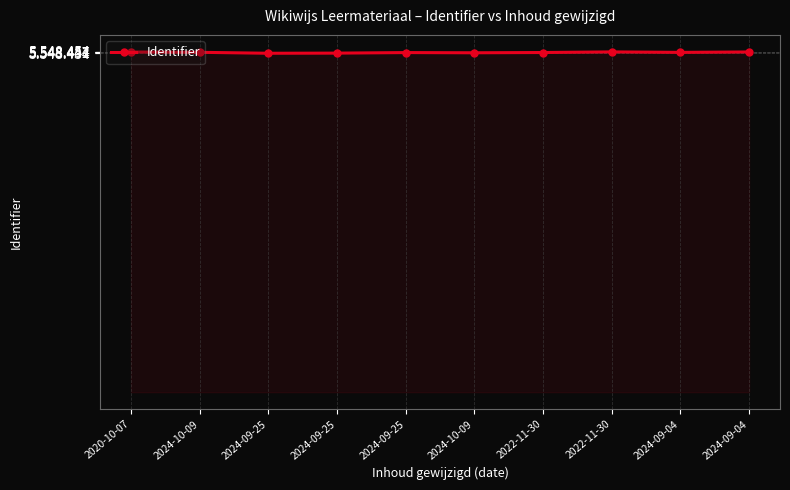

Does the chart have visible grid lines?

Yes